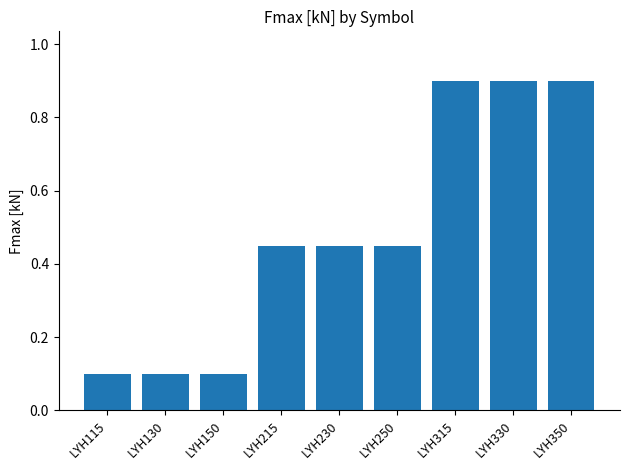

What is the sum of the values at LYH115 and LYH315?

1.0